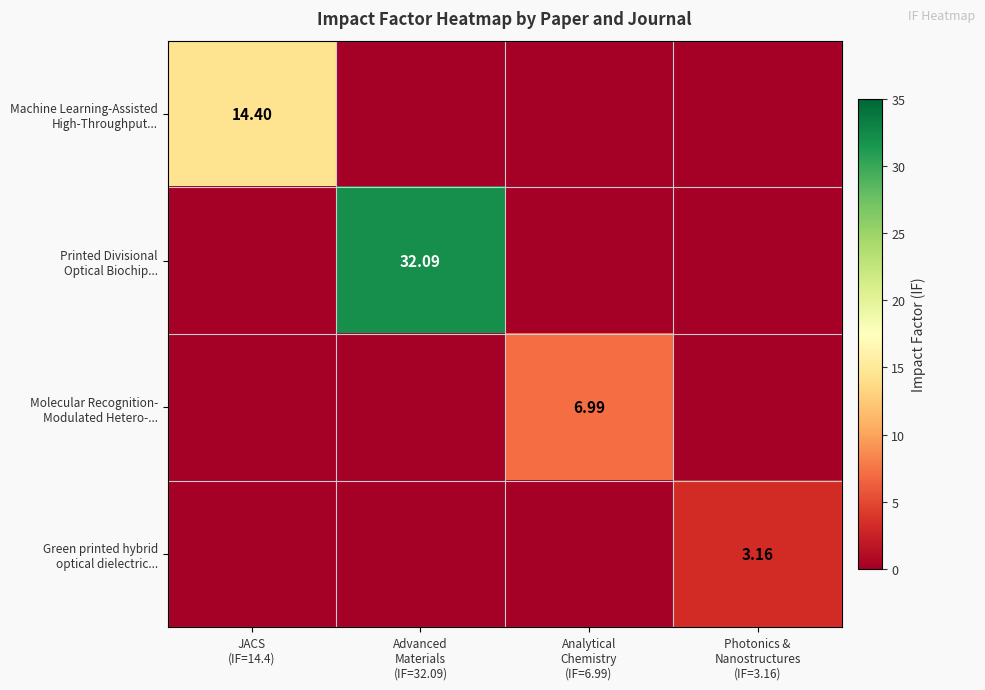

Which series changed the most between JACS (IF=14.4) and Advanced Materials (IF=32.09)?

Printed Divisional Optical Biochip...